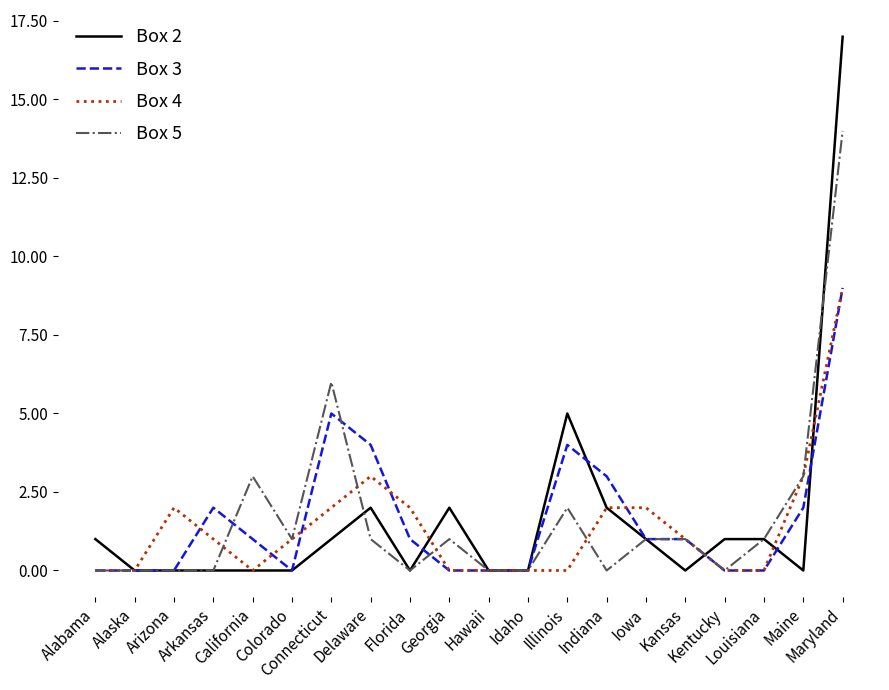

Reading right to left, what are all the values shown in this chart?

Box 2: Maryland=17	Maine=0	Louisiana=1	Kentucky=1	Kansas=0	Iowa=1	Indiana=2	Illinois=5	Idaho=0	Hawaii=0	Georgia=2	Florida=0	Delaware=2	Connecticut=1	Colorado=0	California=0	Arkansas=0	Arizona=0	Alaska=0	Alabama=1
Box 3: Maryland=9	Maine=2	Louisiana=0	Kentucky=0	Kansas=1	Iowa=1	Indiana=3	Illinois=4	Idaho=0	Hawaii=0	Georgia=0	Florida=1	Delaware=4	Connecticut=5	Colorado=0	California=1	Arkansas=2	Arizona=0	Alaska=0	Alabama=0
Box 4: Maryland=9	Maine=3	Louisiana=0	Kentucky=0	Kansas=1	Iowa=2	Indiana=2	Illinois=0	Idaho=0	Hawaii=0	Georgia=0	Florida=2	Delaware=3	Connecticut=2	Colorado=1	California=0	Arkansas=1	Arizona=2	Alaska=0	Alabama=0
Box 5: Maryland=14	Maine=3	Louisiana=1	Kentucky=0	Kansas=1	Iowa=1	Indiana=0	Illinois=2	Idaho=0	Hawaii=0	Georgia=1	Florida=0	Delaware=1	Connecticut=6	Colorado=1	California=3	Arkansas=0	Arizona=0	Alaska=0	Alabama=0